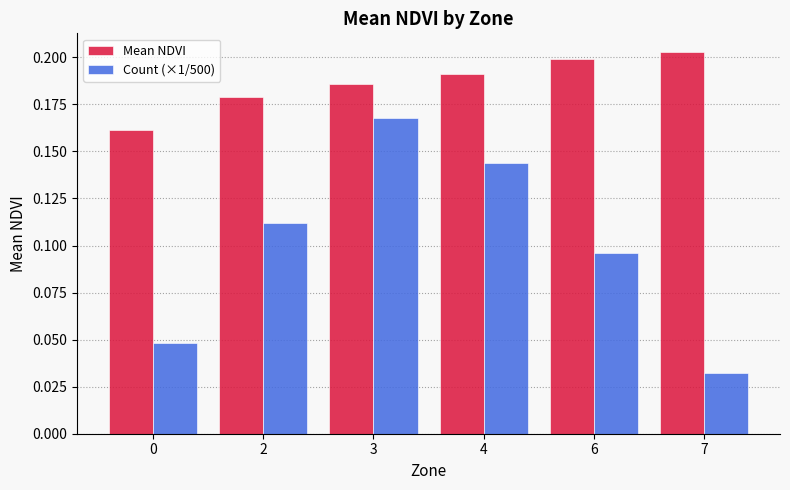

Which series has the largest total across all categories?

Mean NDVI